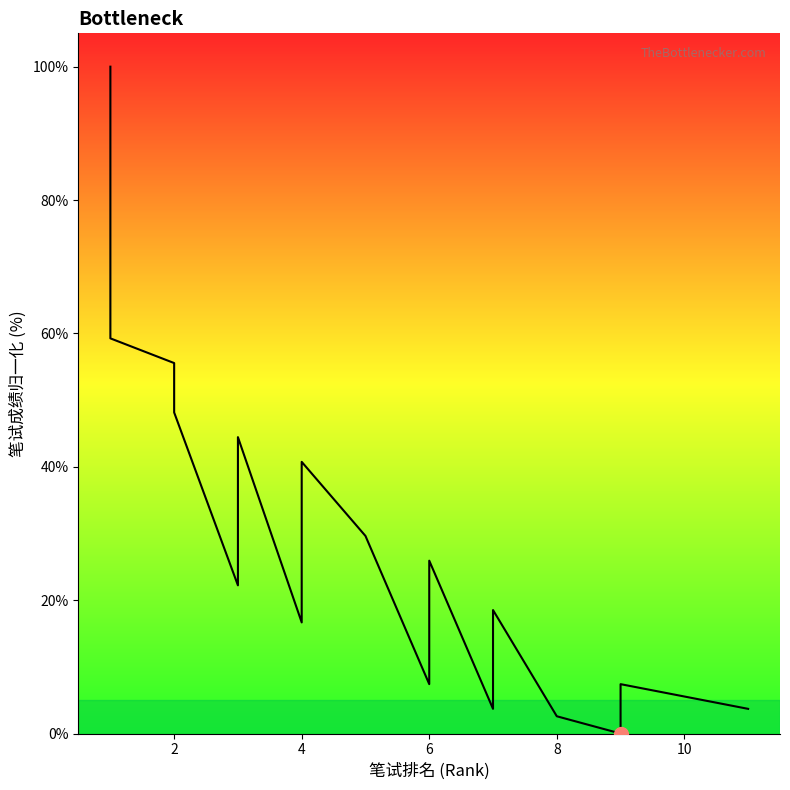

What is the change in value from 4 to 10?

-11.1